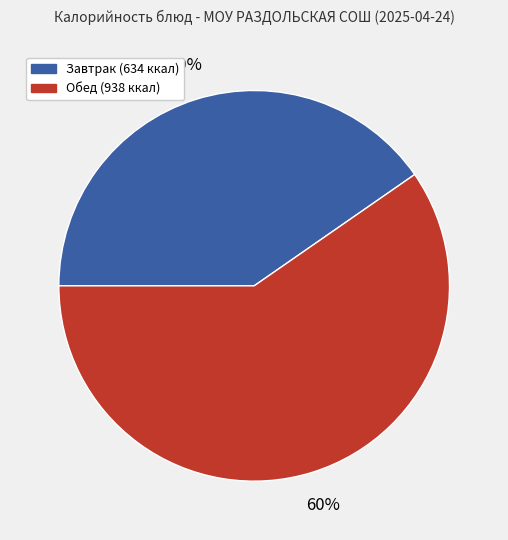

To the nearest percent, what is the average slice percentage?

50%